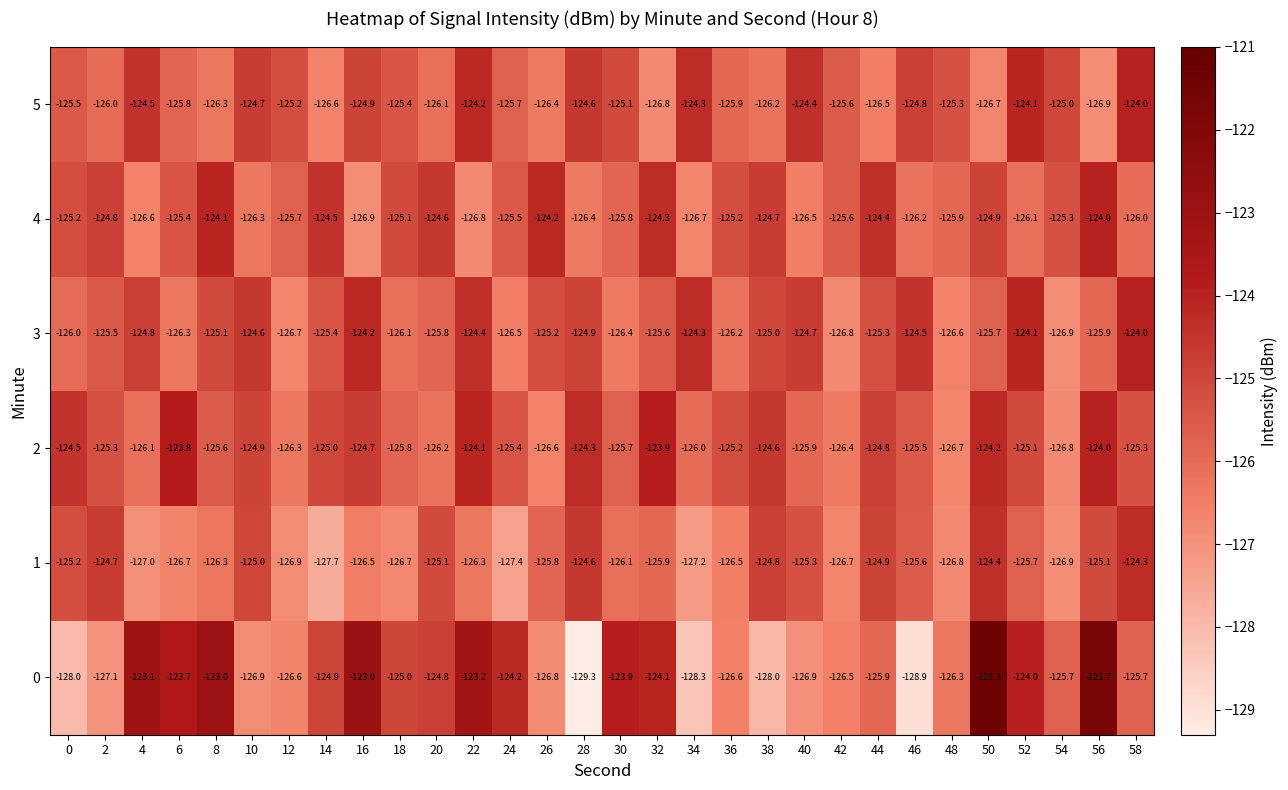

What is the smallest value displayed?

-129.3